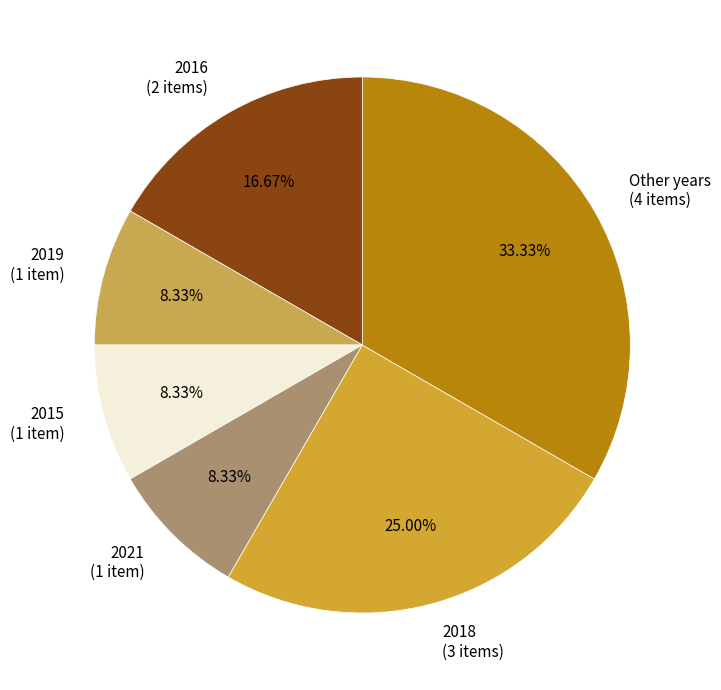

Is the sum of 2019 (1 item) and 2021 (1 item) greater than half?

No